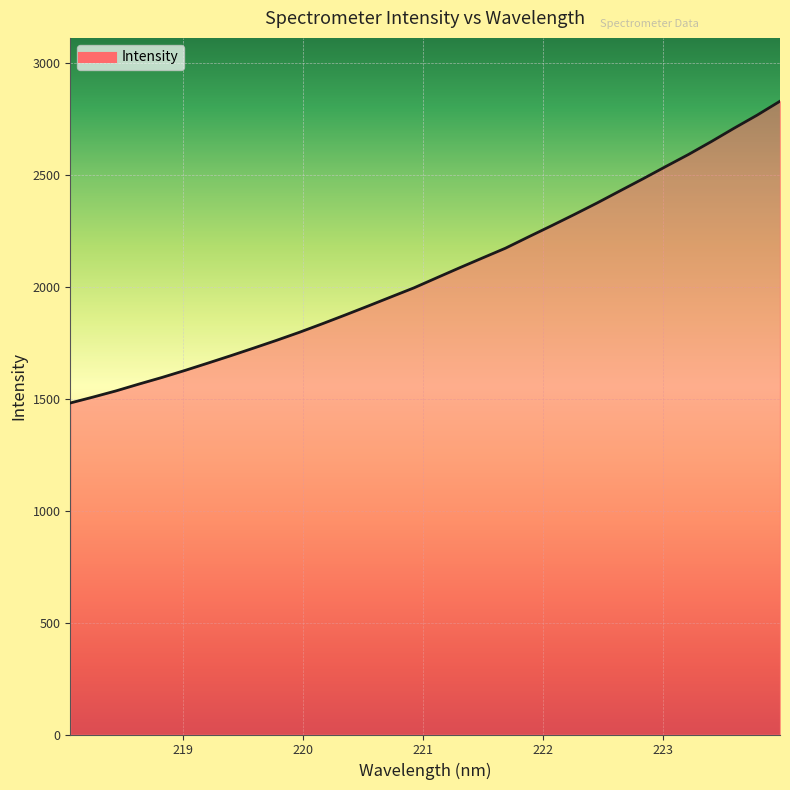

What is the smallest value displayed?

1481.6